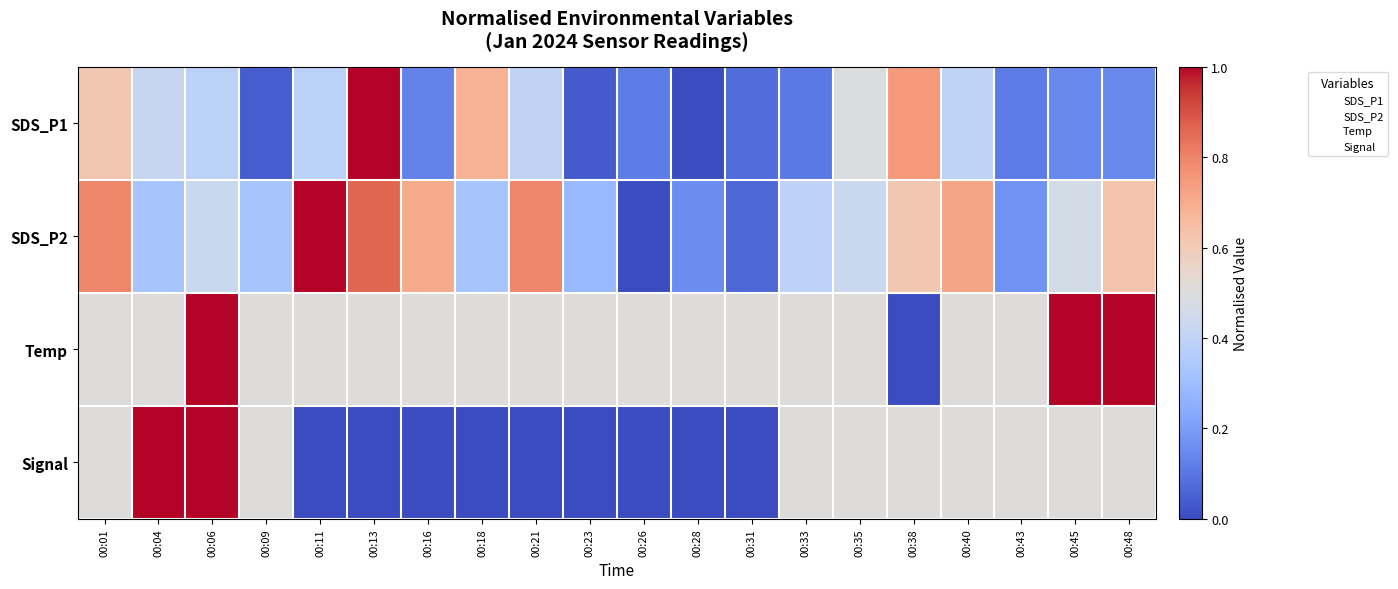

Between 00:01 and 00:28, which series saw the biggest shift?

SDS_P2